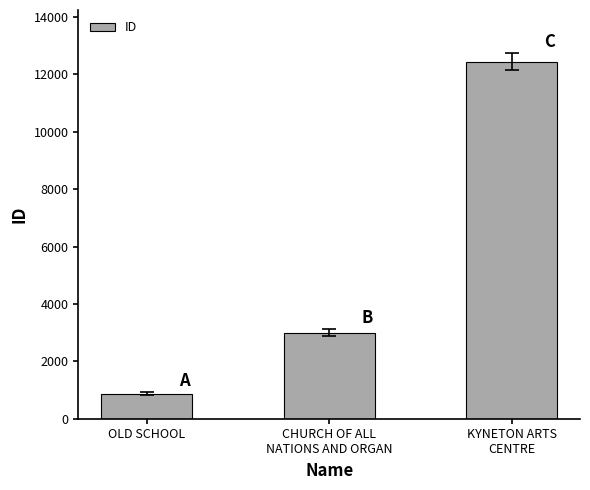

Reading left to right, list all the values displayed in this chart.

865	2999	12447